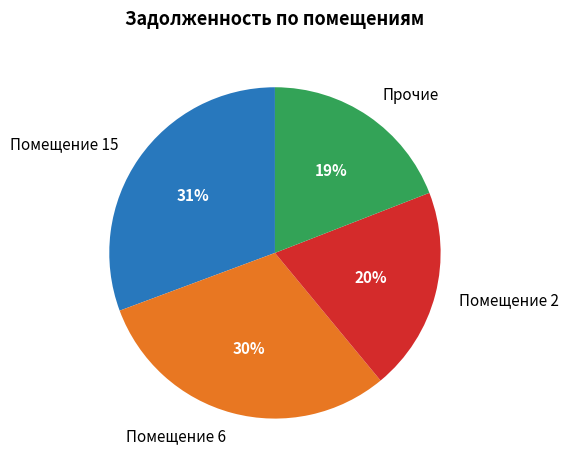

To the nearest percent, what percentage of the pie is Помещение 15?

31%